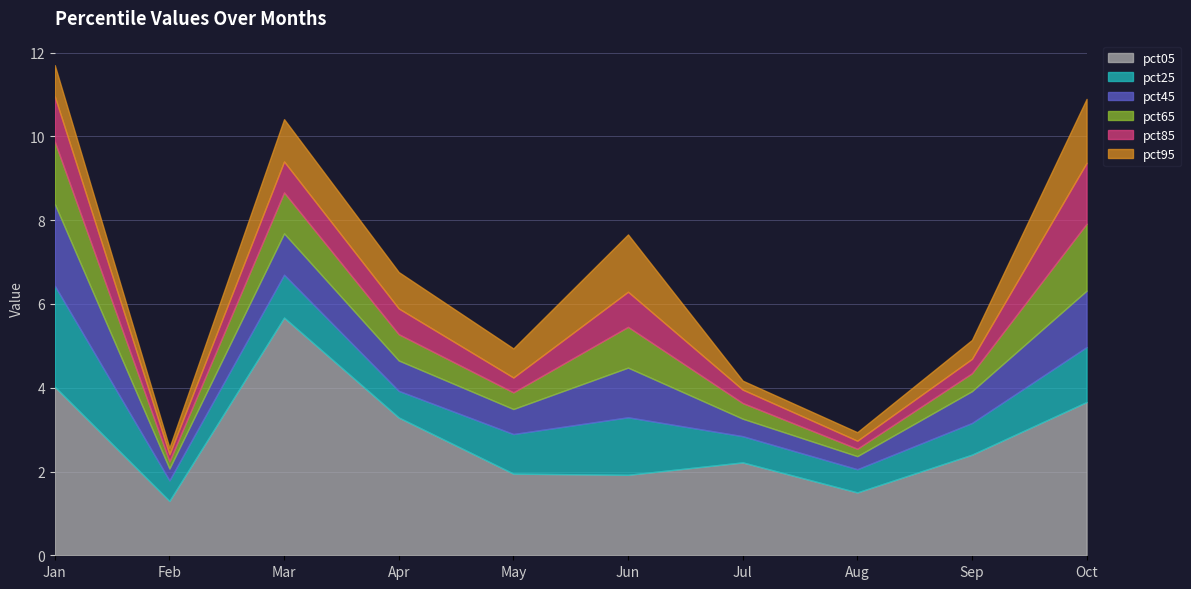

Which label corresponds to the largest value in the chart?

Mar